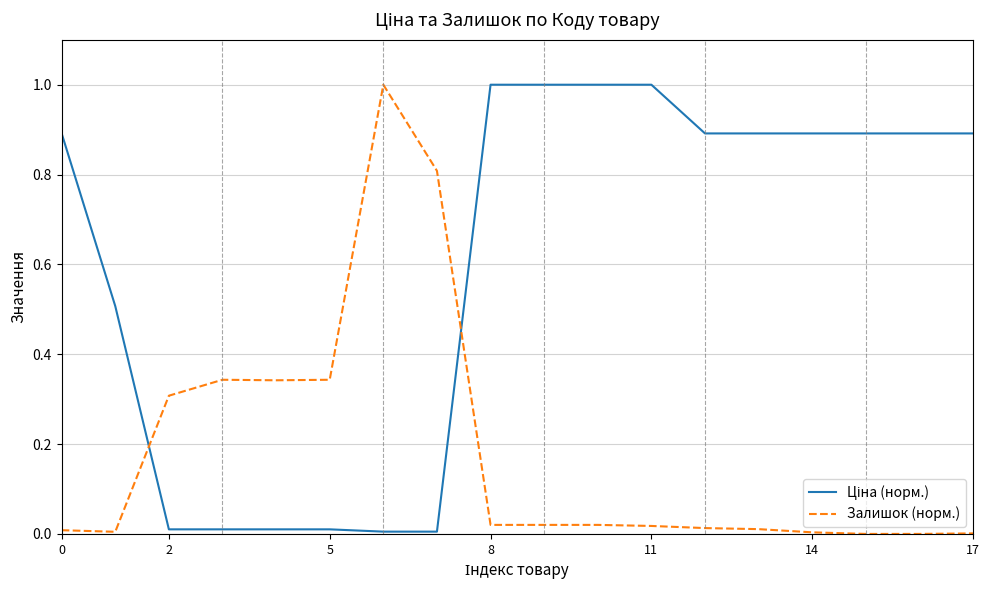

What is the average value of the Залишок (норм.) series?

0.2